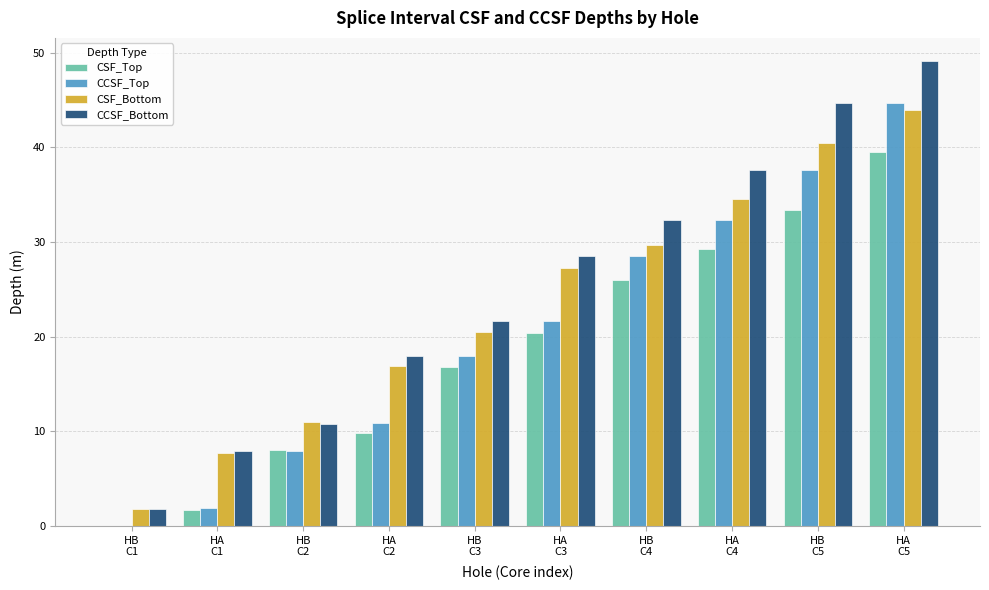

Is the value of CCSF_Bottom at HA
C3 greater than the value of CSF_Top at HA
C1?

Yes